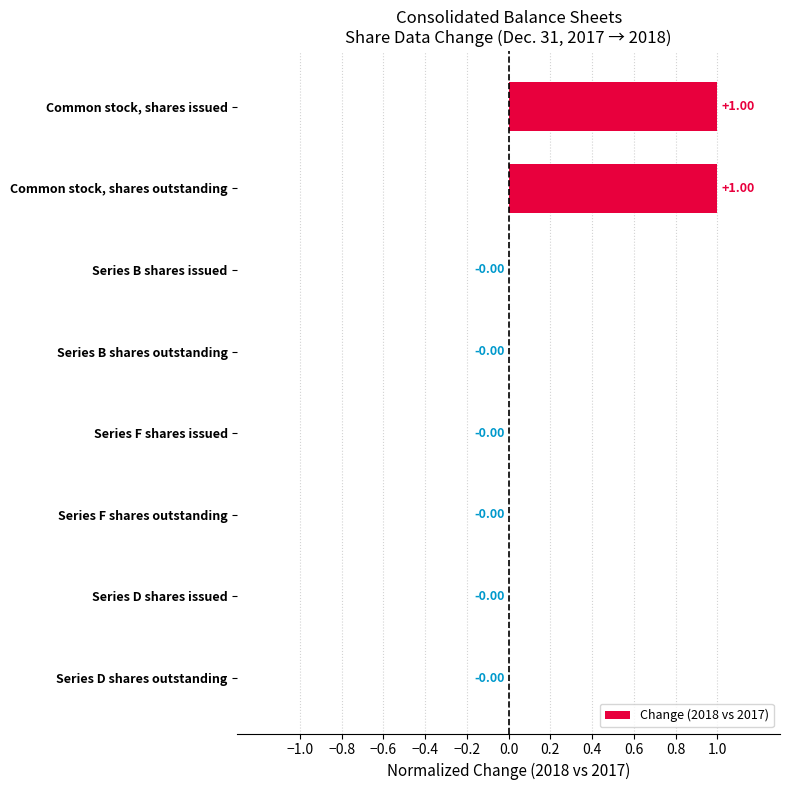

How many distinct data groups are displayed?

1